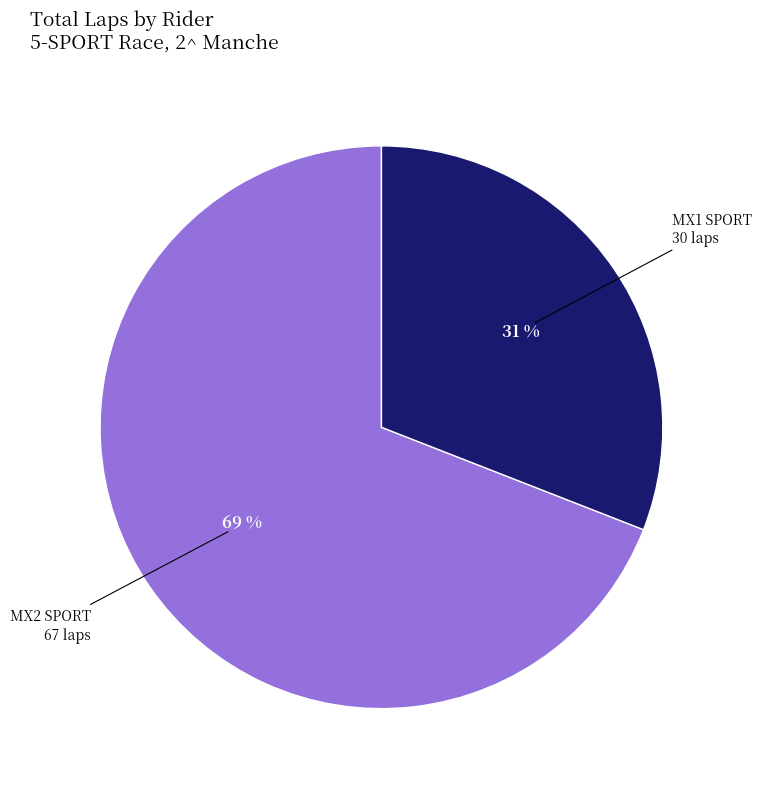

To the nearest percent, what is the difference between the largest and smallest slice percentages?

38%